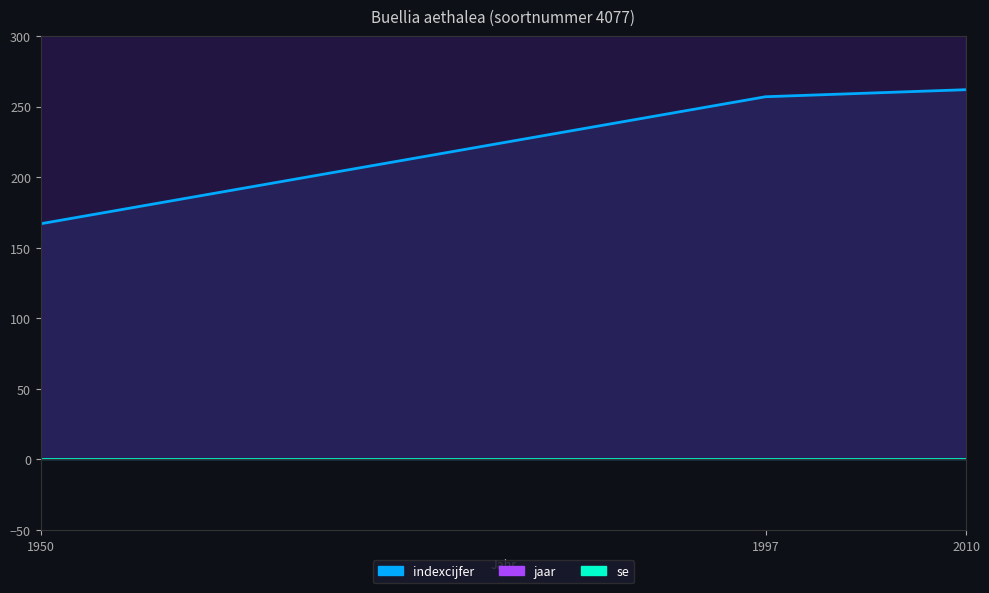

At 2010, list the series in order from largest to smallest.

jaar, indexcijfer, se